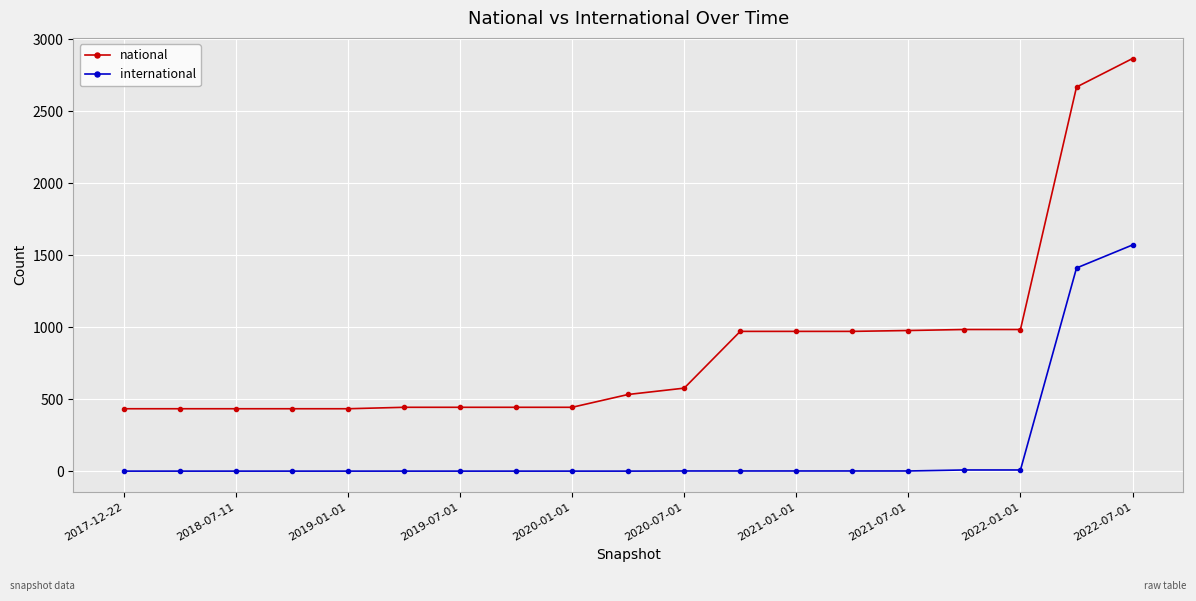

Which series has the largest range (max minus min)?

national